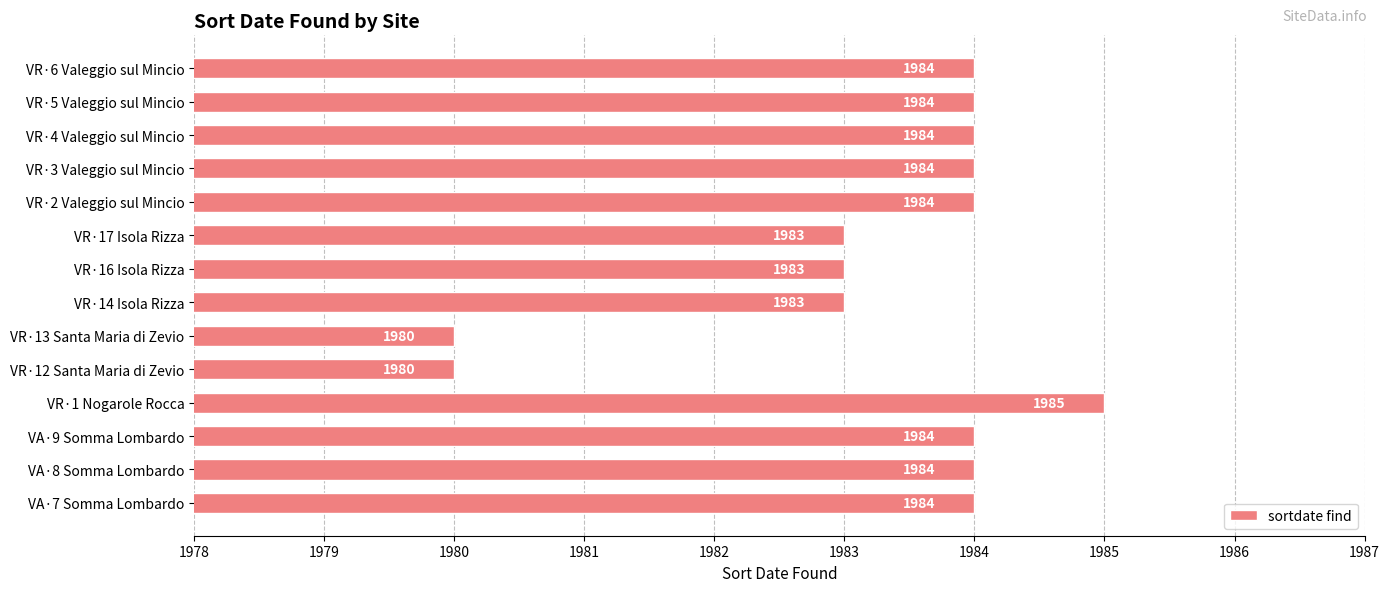

Count the number of data series in this chart.

1